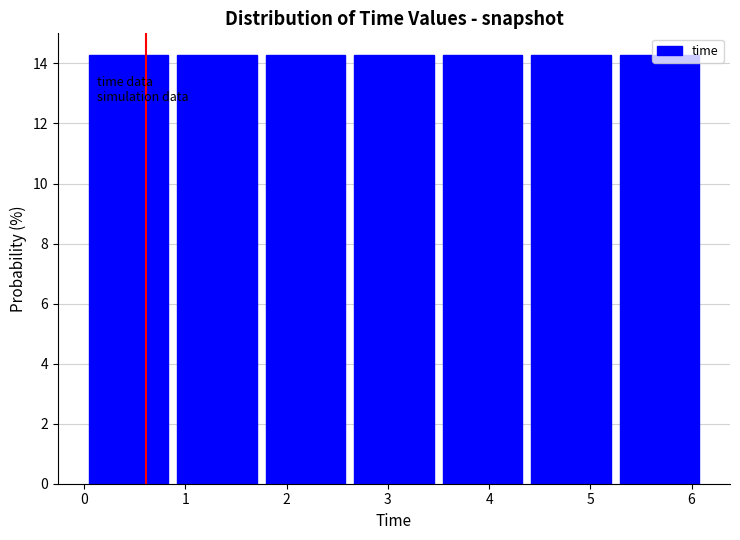

What is the height of the bar covering 0.0 to 0.9 on the x-axis? Neither the bar edges nor the heights are printed on the chart, so give them approximately, as read against the axes.

14.2